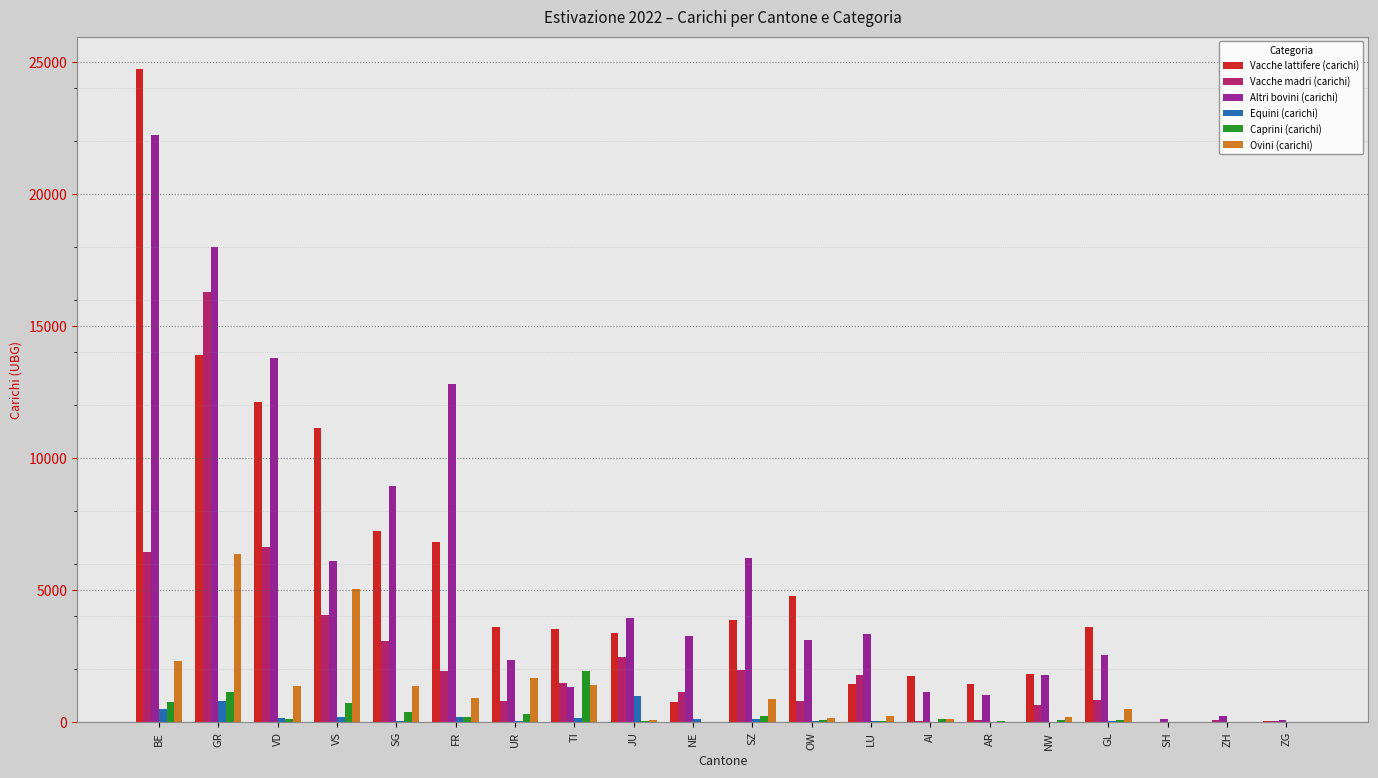

What is the greatest value displayed?

24731.7